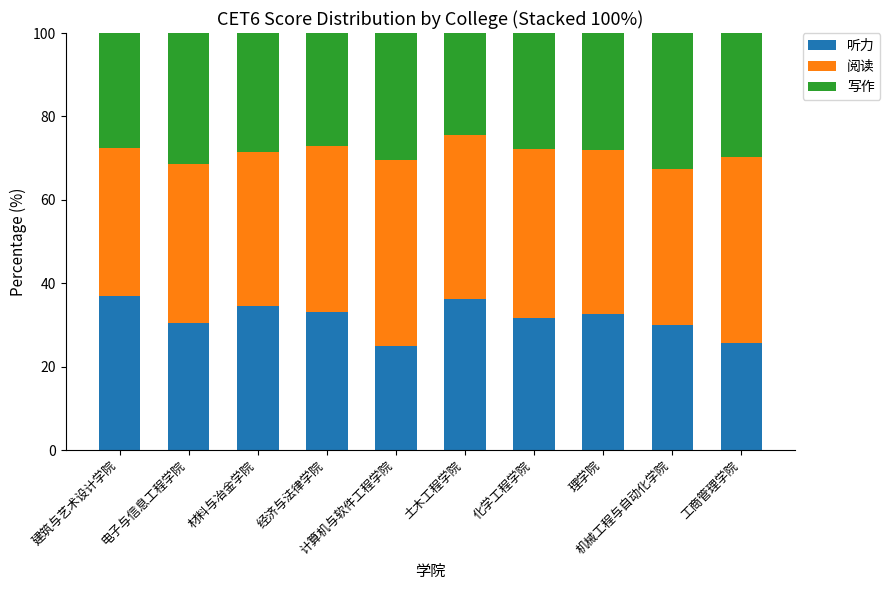

What is the average value of the 听力 series?

31.6